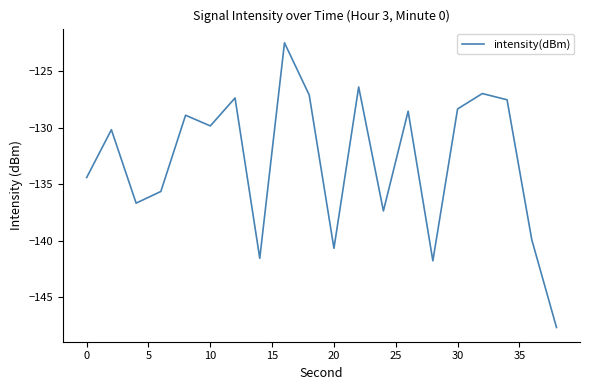

What is the maximum value shown in the chart?

-122.5